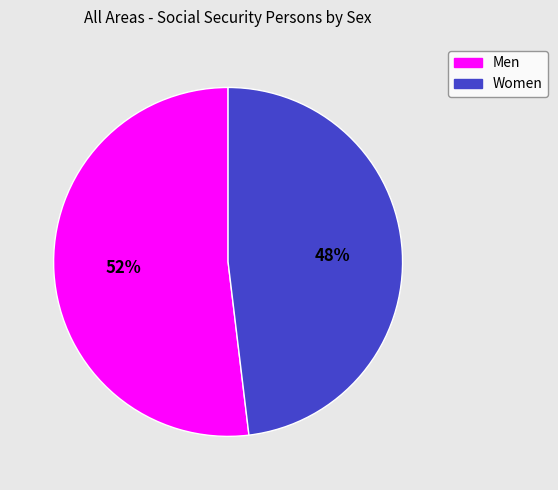

To the nearest percent, what is the combined percentage of Men and Women?

100%